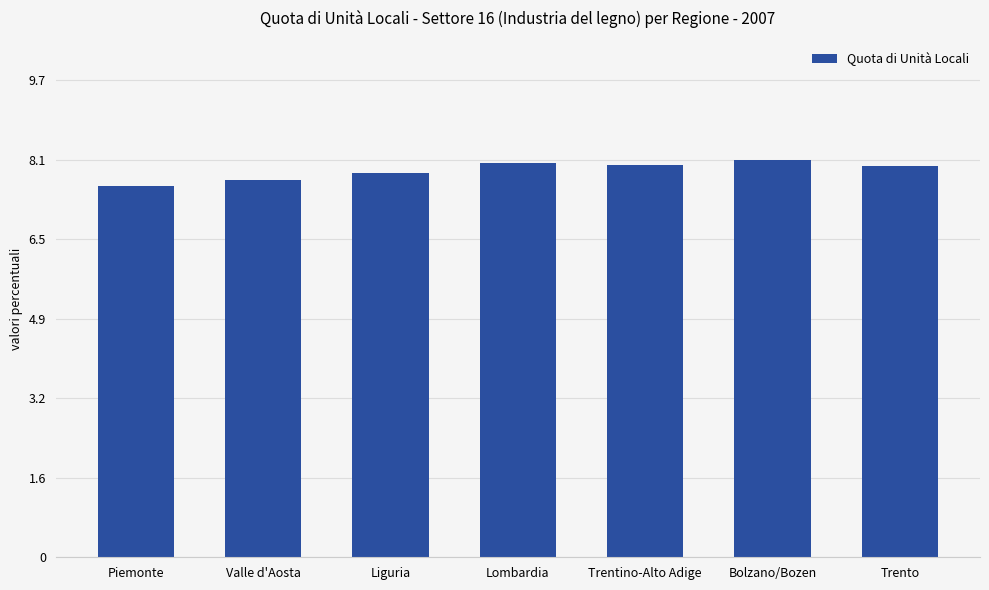

How many bars are there in total?

7